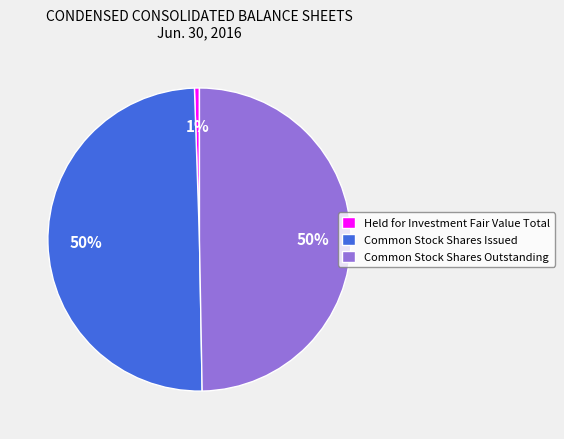

What percentage is the Held for Investment Fair Value Total slice, to the nearest percent?

1%